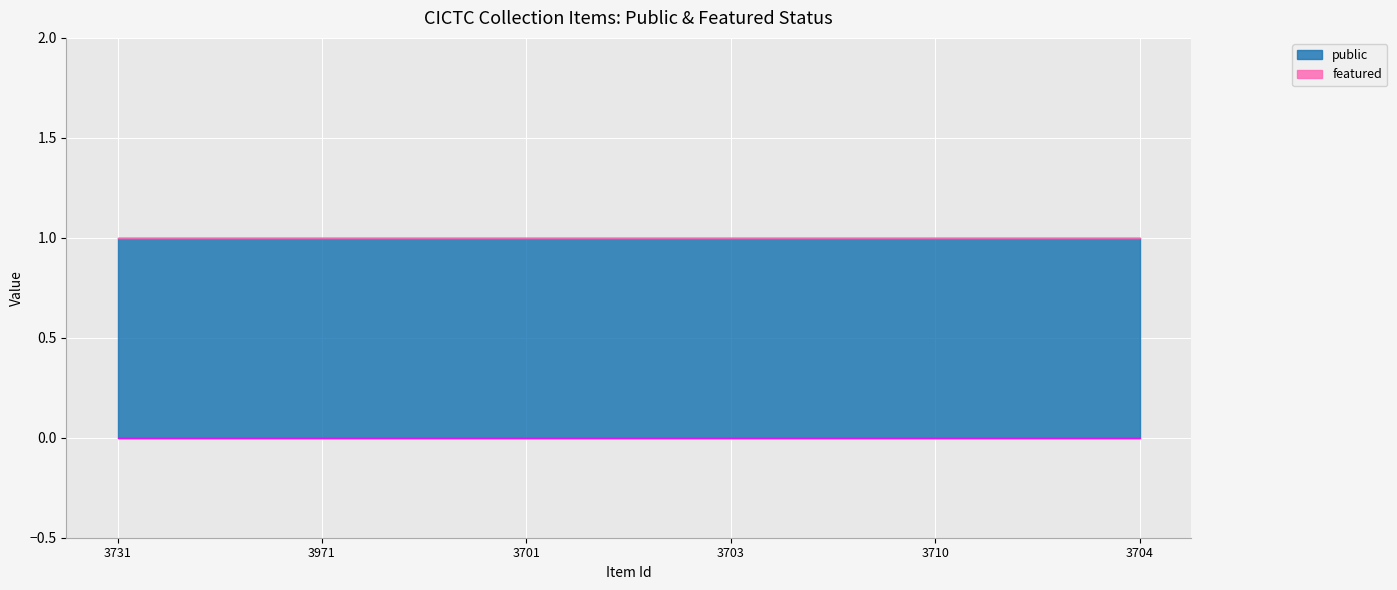

Which label corresponds to the smallest value in the chart?

3731